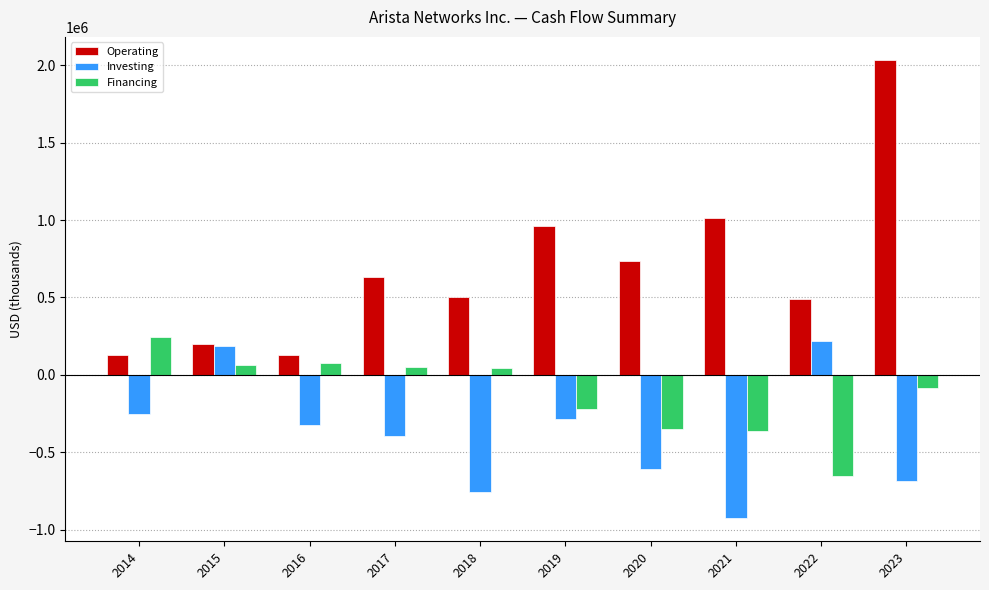

What is the sum of the Investing values at 2022 and 2023?

-471127